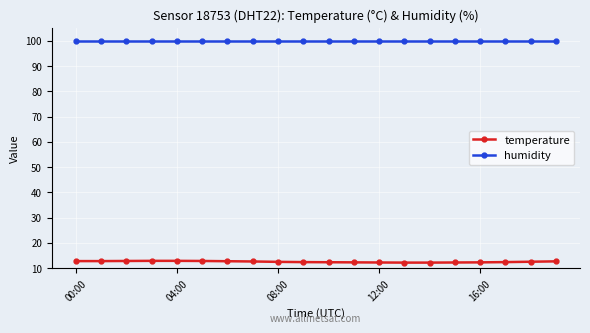

At how many categories does at least one series exceed 94?

20